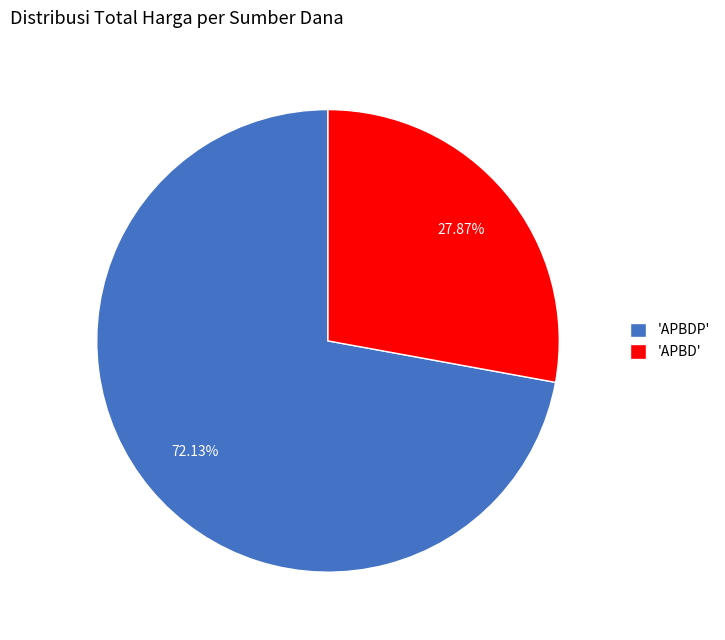

Which category has the smallest portion of the pie?

'APBD'